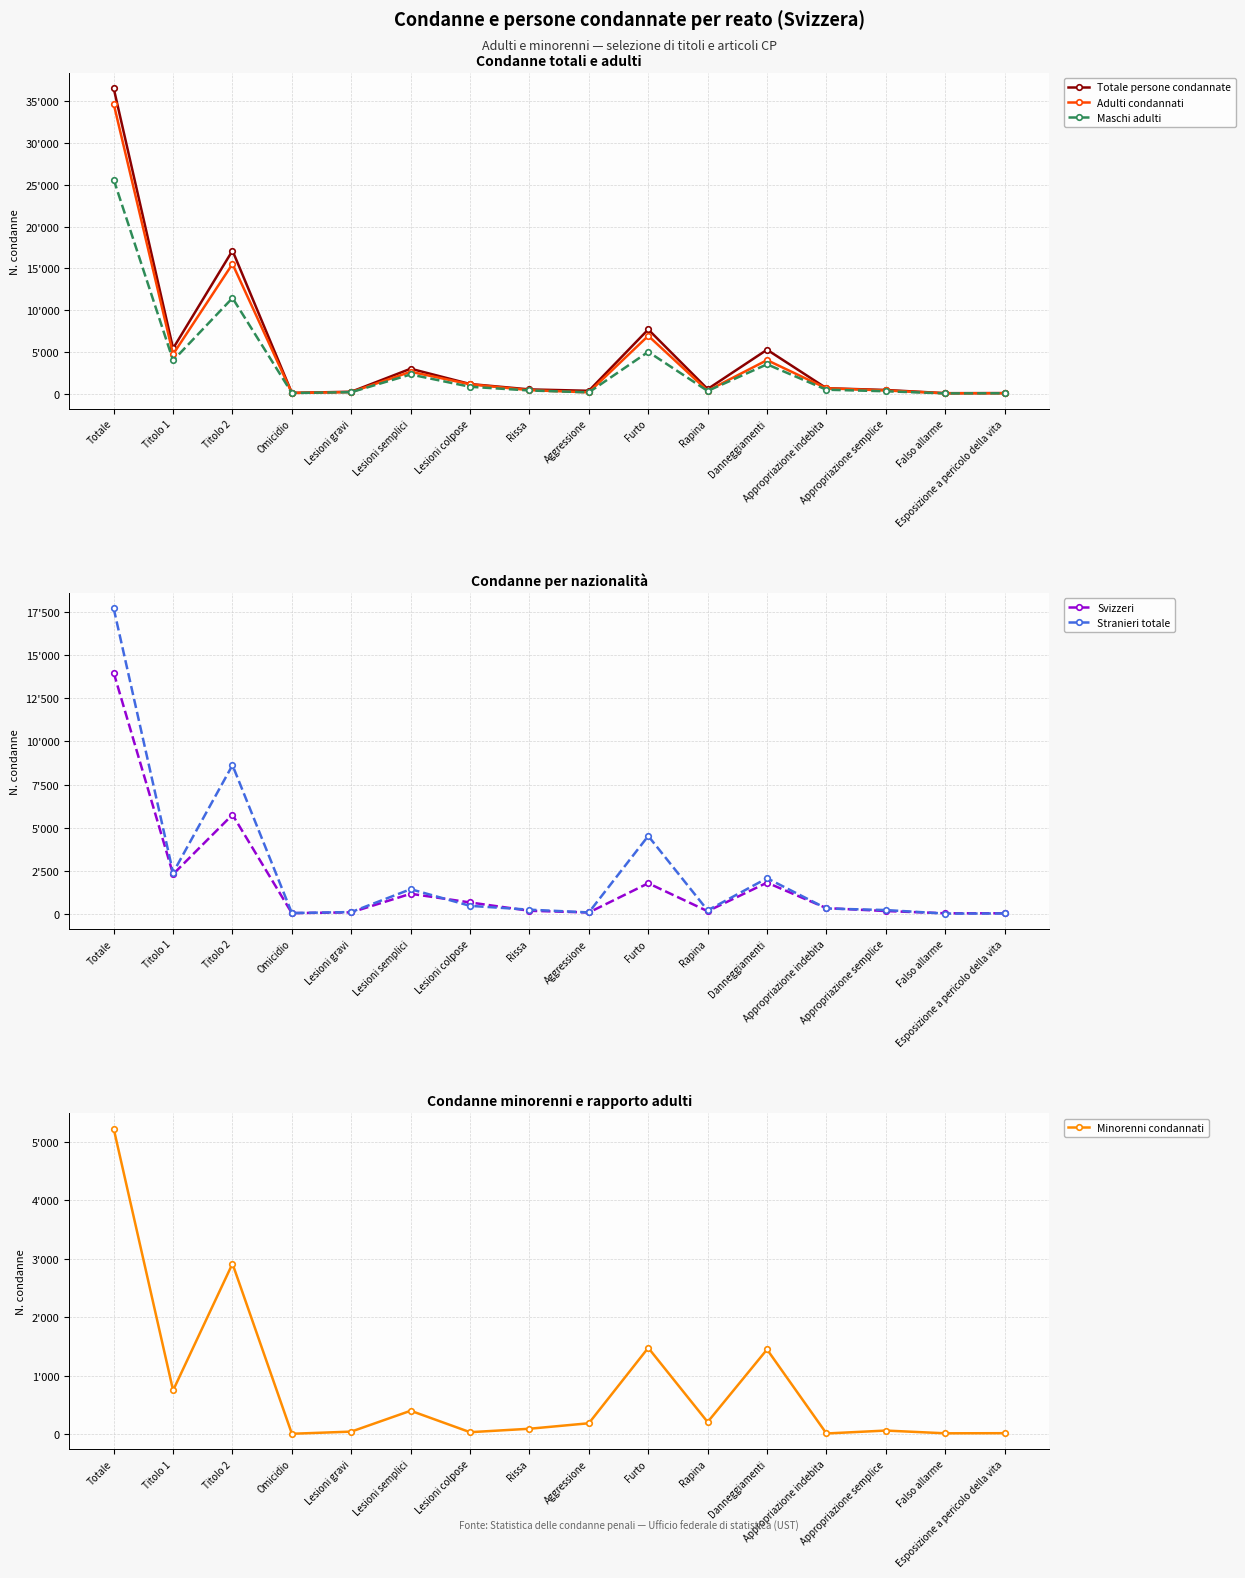

Where is the first local maximum for Svizzeri?

Titolo 2